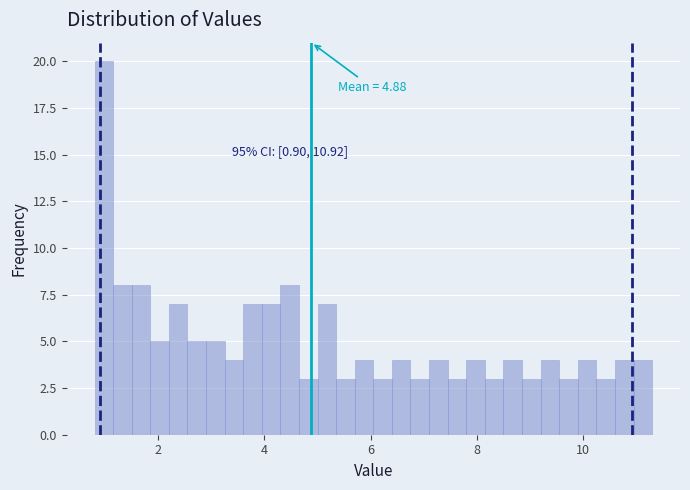

Around what value on the x-axis is the tallest bar? Give the approximate position of its centre, as read against the axis.

1.0